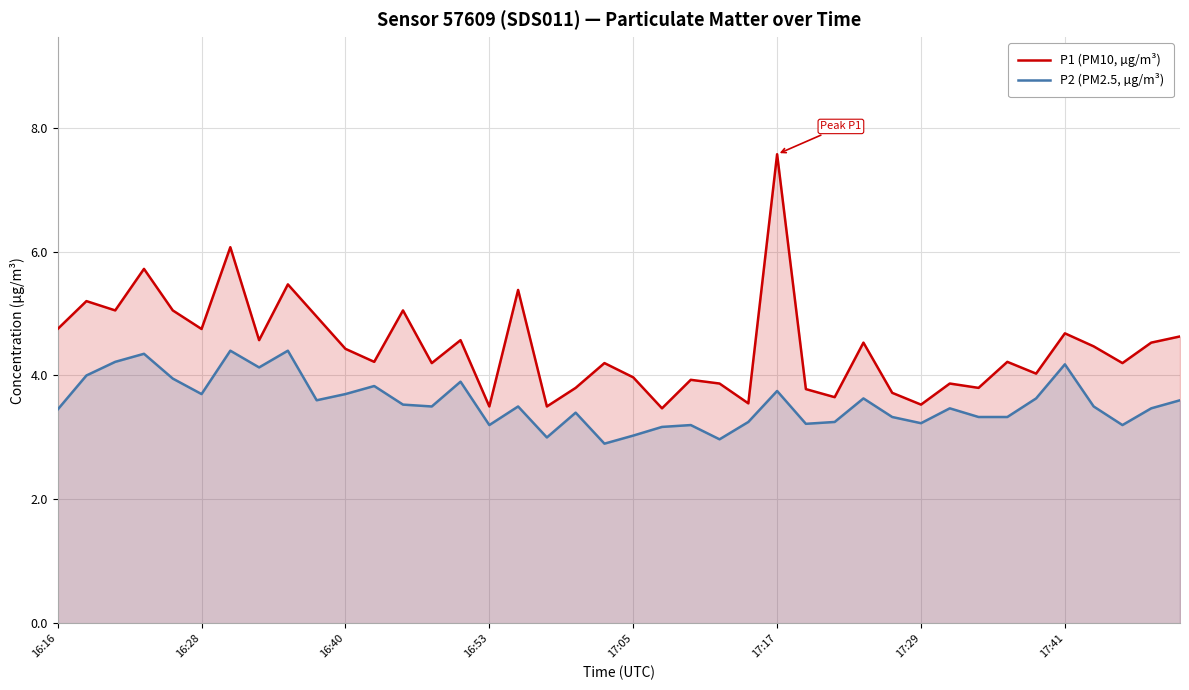

Which series changed the most between 8 and 38?

P1 (PM10, µg/m³)